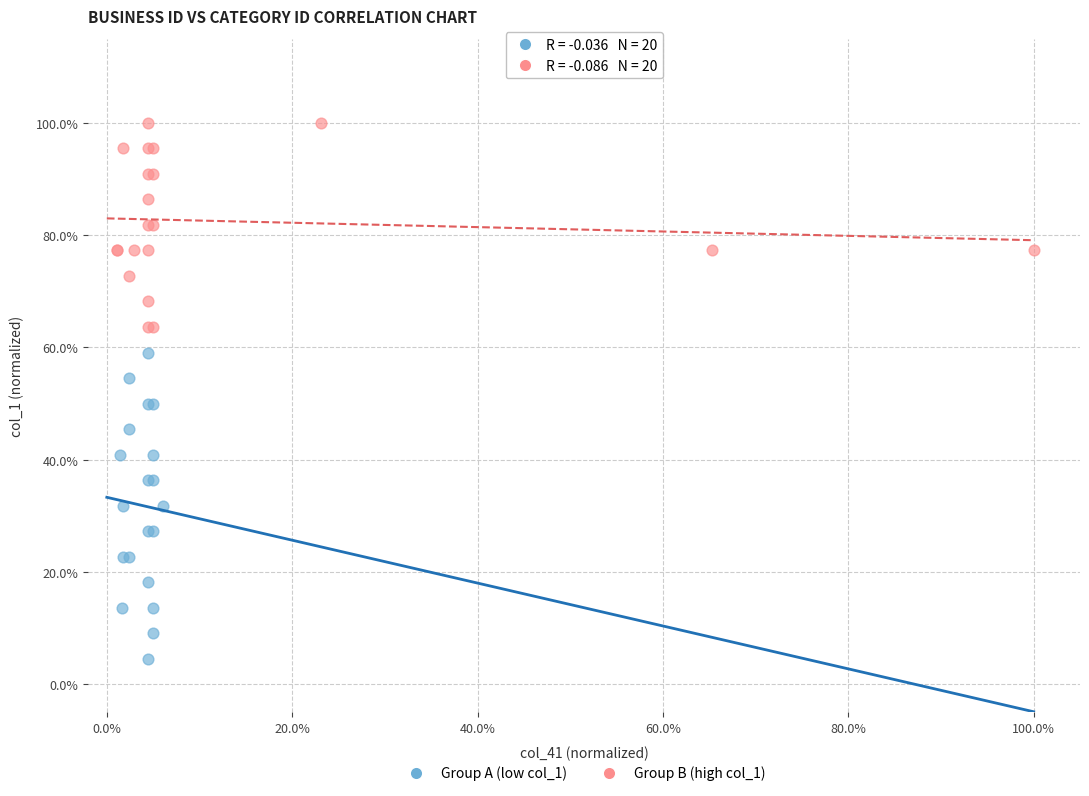

What are all the series names shown in the legend?

Group A (low col_1), Group B (high col_1)